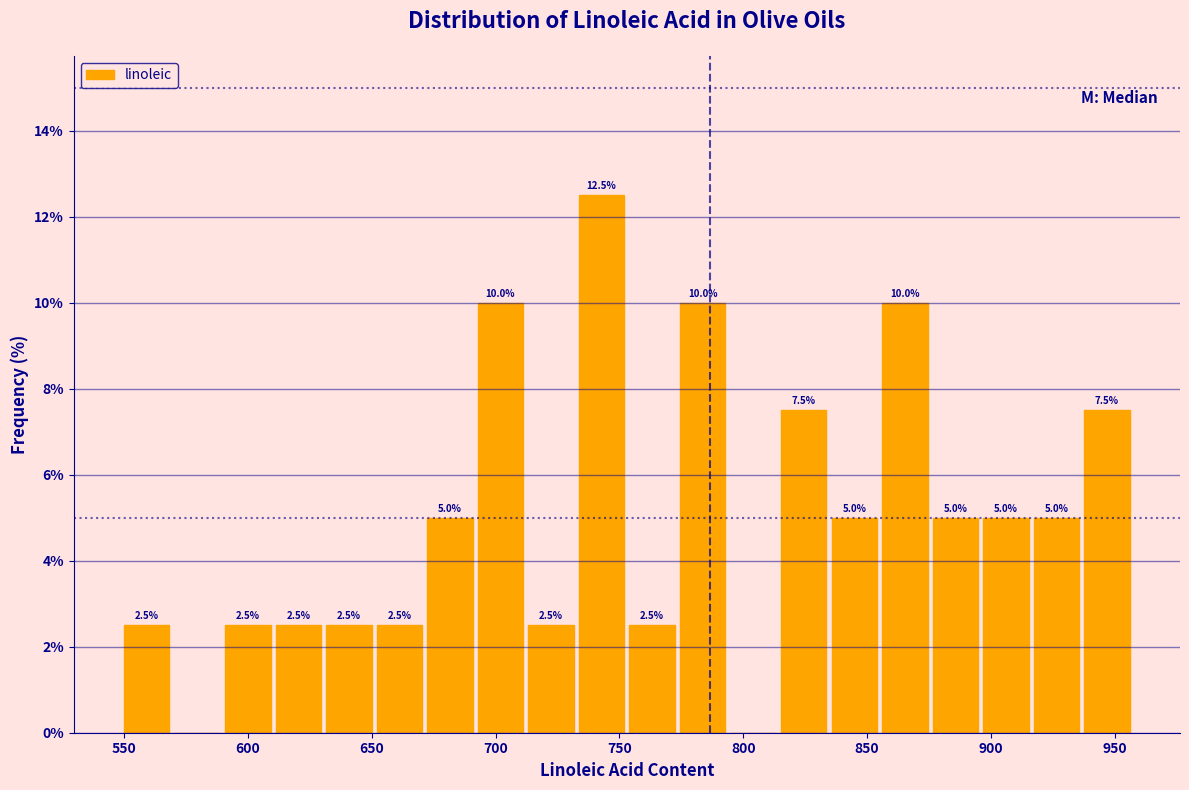

Over which range of the x-axis is the bar tallest?

735 to 755